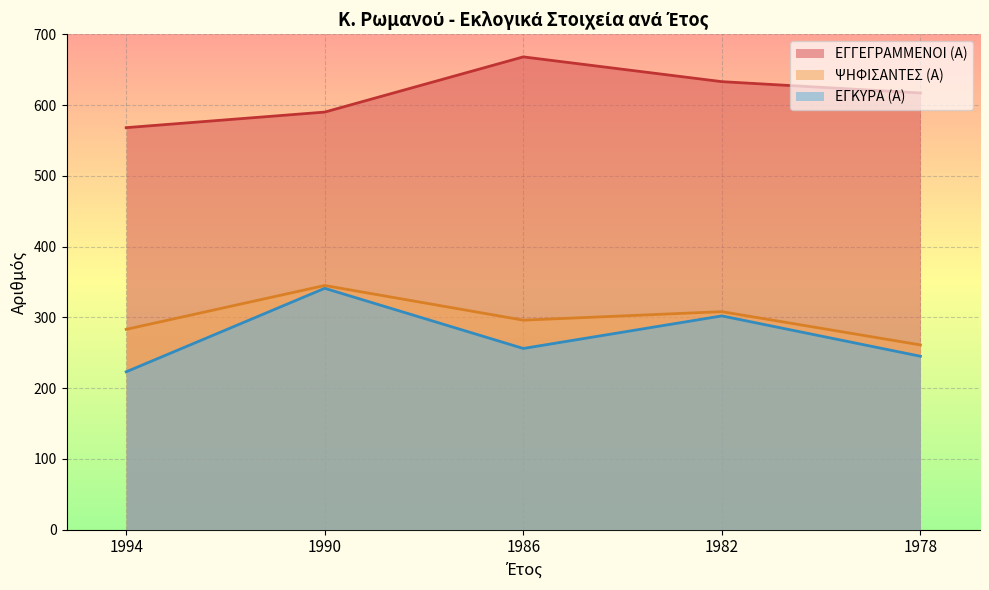

How many lines are shown in the chart?

3